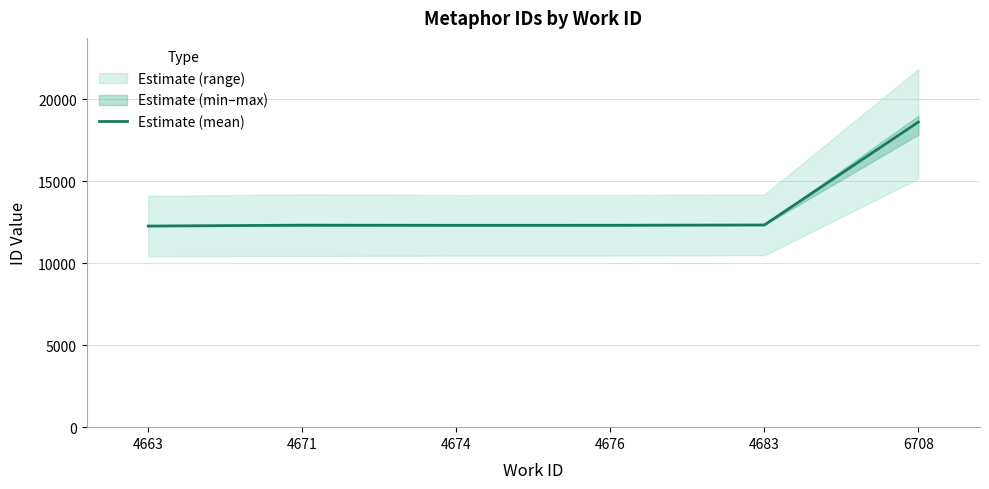

List the labels in order of value, largest first.

6708, 4683, 4671, 4676, 4674, 4663